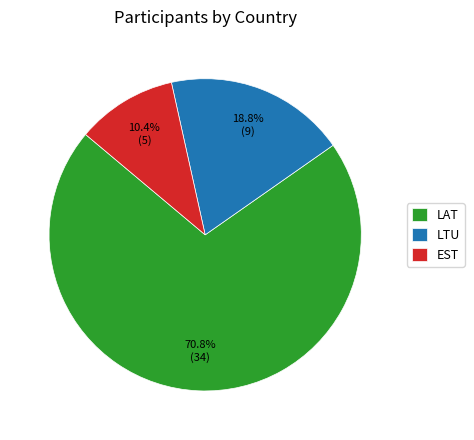

Is EST the majority of the pie?

No